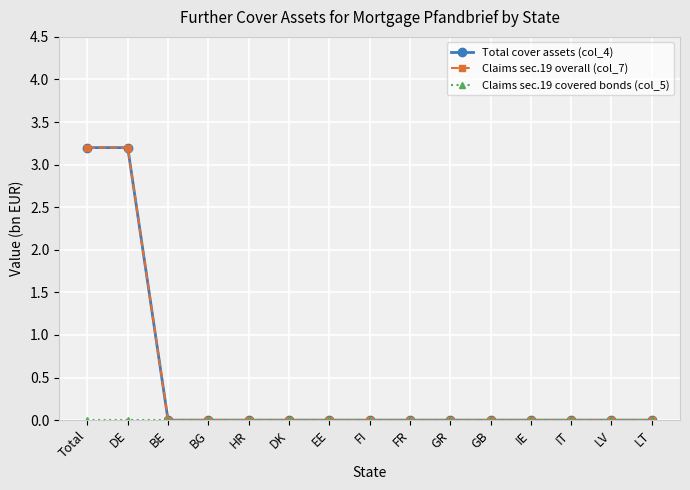

Rank the categories by Claims sec.19 covered bonds (col_5) value from lowest to highest.

Total, DE, BE, BG, HR, DK, EE, FI, FR, GR, GB, IE, IT, LV, LT